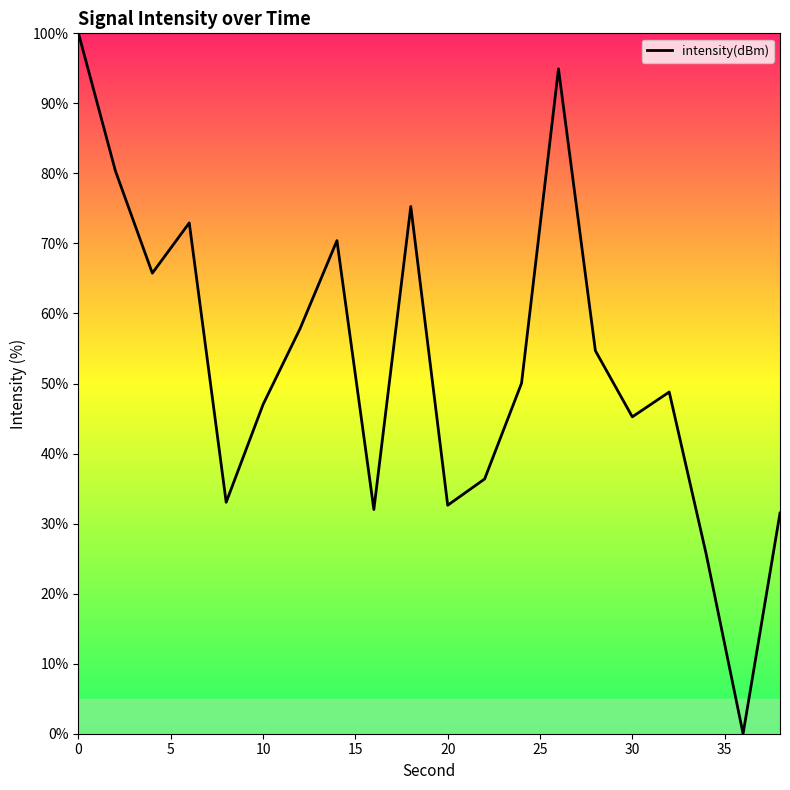

How many interior local peaks (higher than both neighbors) does the data have?

5